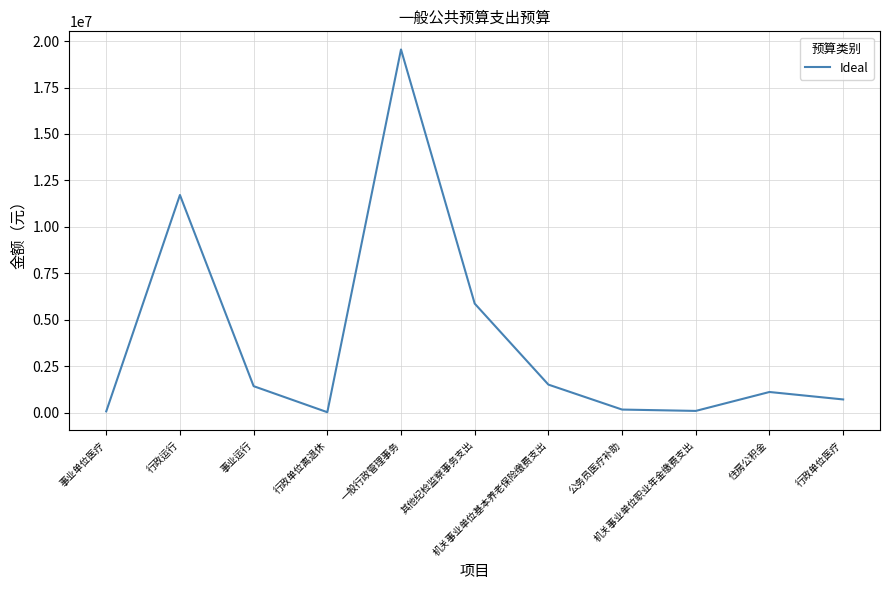

What is the difference between the second highest and second lowest values?

11647900.7